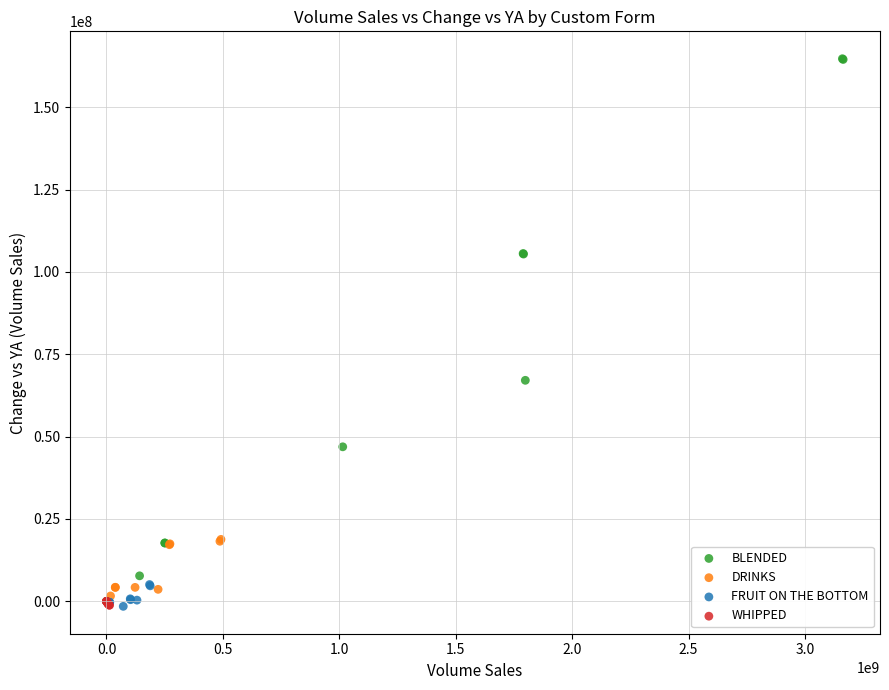

Which series has the largest Y range (max minus min)?

BLENDED